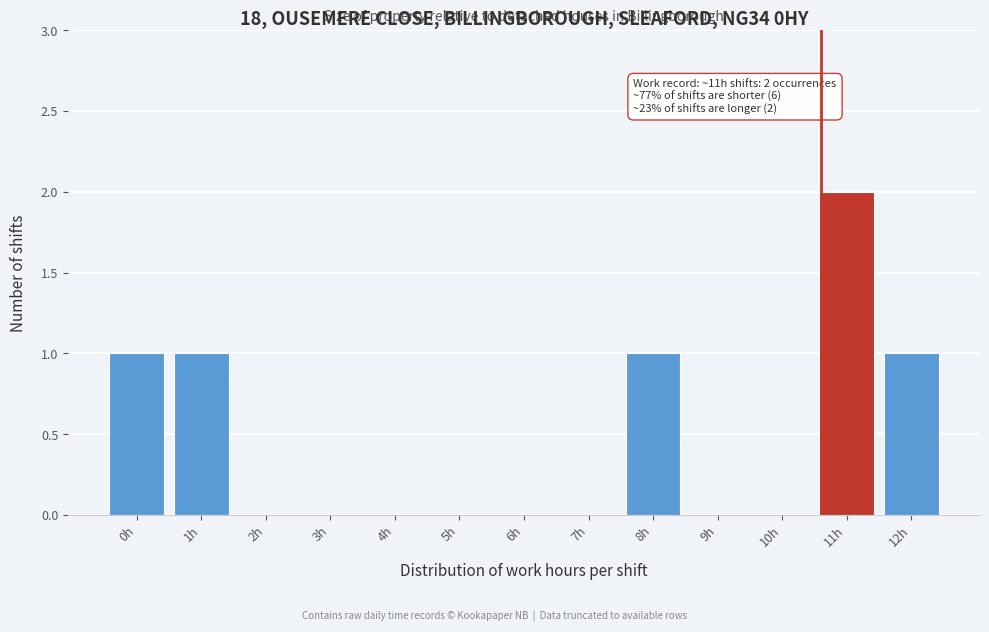

Reading left to right, list all the values displayed in this chart.

0h=1	1h=1	2h=0	3h=0	4h=0	5h=0	6h=0	7h=0	8h=1	9h=0	10h=0	11h=2	12h=1